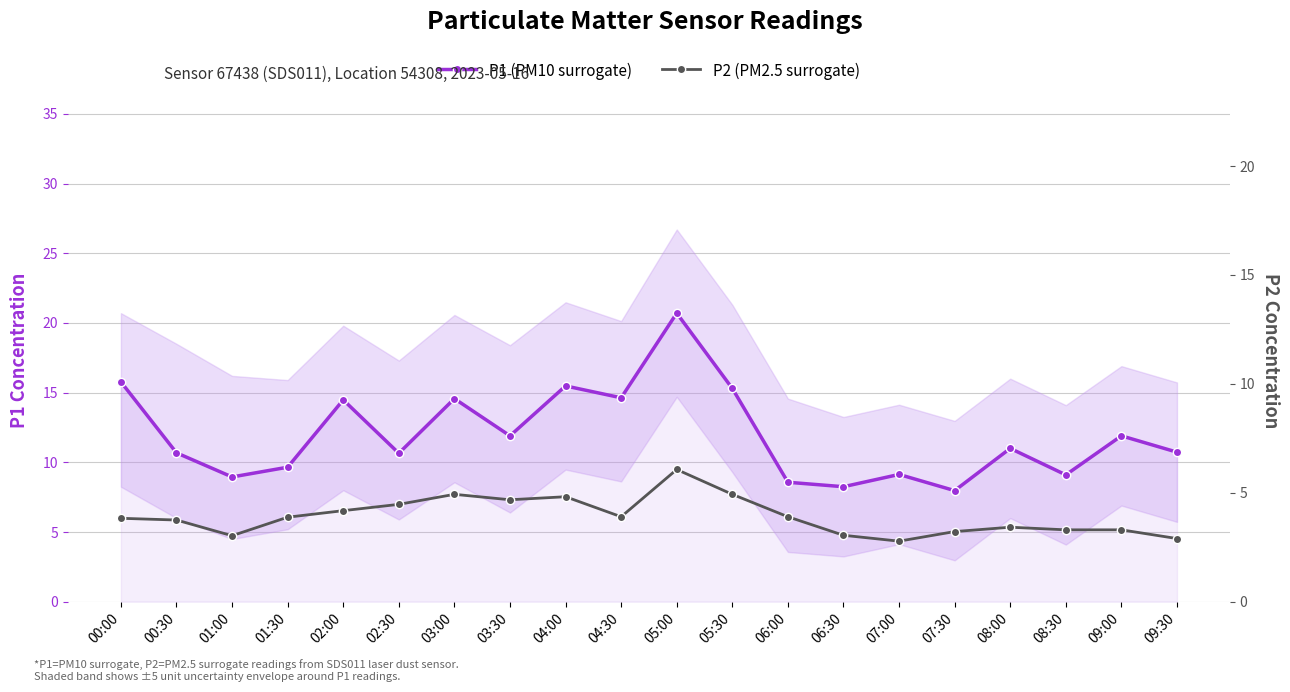

Reading right to left, extract all data points from this chart.

P1 (PM10 surrogate): 09:30=10.7	09:00=11.9	08:30=9.1	08:00=11.0	07:30=8.0	07:00=9.1	06:30=8.2	06:00=8.6	05:30=15.3	05:00=20.7	04:30=14.6	04:00=15.5	03:30=11.9	03:00=14.6	02:30=10.7	02:00=14.5	01:30=9.7	01:00=8.9	00:30=10.7	00:00=15.8
P2 (PM2.5 surrogate): 09:30=2.9	09:00=3.3	08:30=3.3	08:00=3.4	07:30=3.2	07:00=2.8	06:30=3.0	06:00=3.9	05:30=4.9	05:00=6.1	04:30=3.9	04:00=4.8	03:30=4.7	03:00=4.9	02:30=4.5	02:00=4.2	01:30=3.9	01:00=3.0	00:30=3.8	00:00=3.8